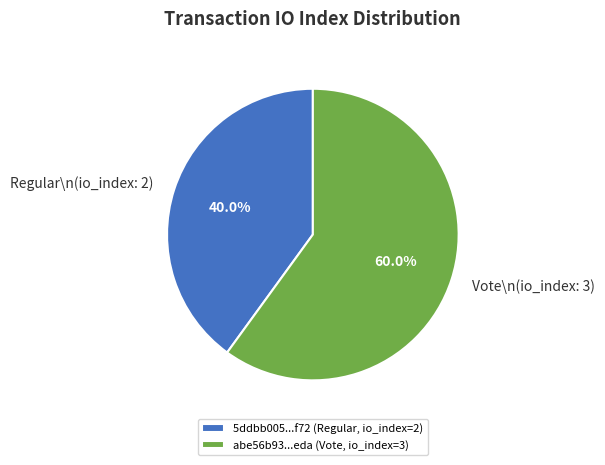

Which has a higher value, Vote\n(io_index: 3) or Regular\n(io_index: 2)?

Vote\n(io_index: 3)